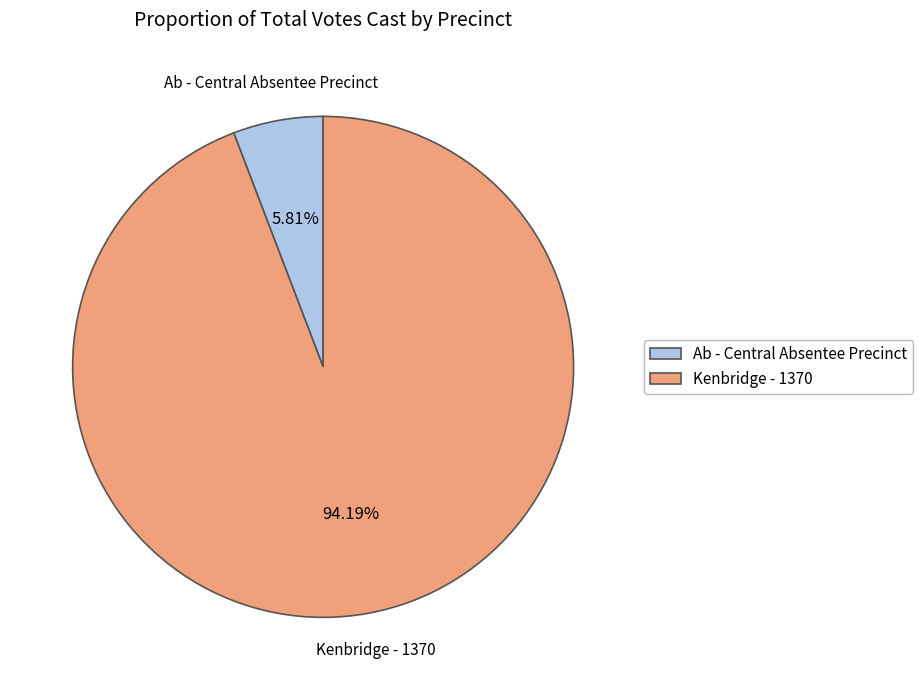

Approximately how many times larger is the value at Ab - Central Absentee Precinct compared to Kenbridge - 1370?

0.1